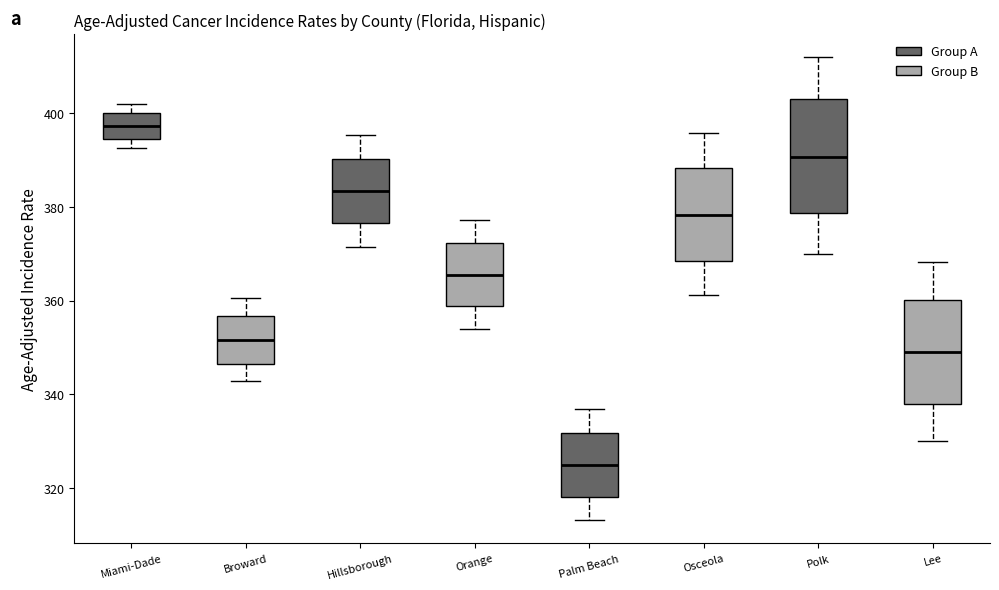

Which box's median line is the highest?

Miami-Dade